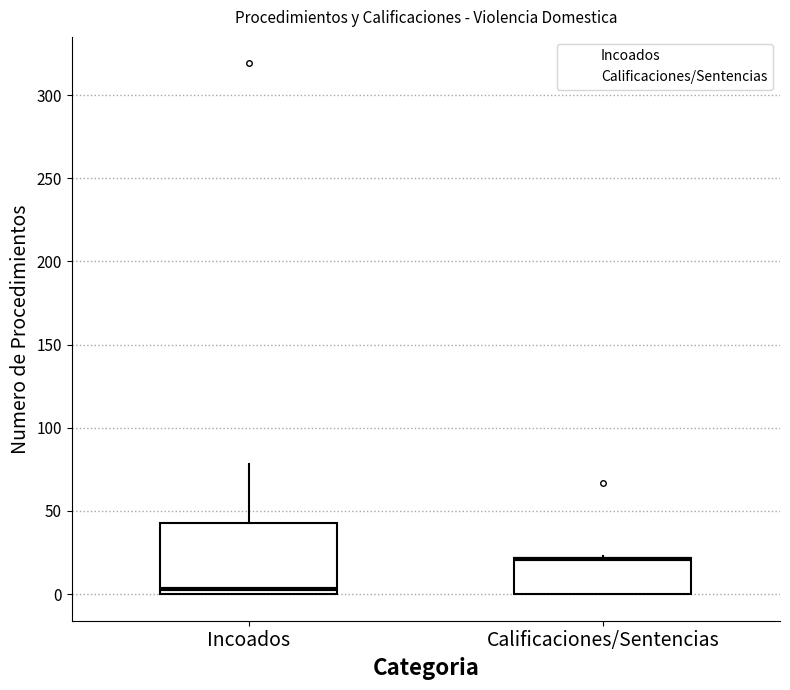

Reading left to right, transcribe this box plot: for each box, give where its median line is, the range the box spans, and where its two whiskers end, as read against the y-axis. The values are not printed on the chart, so give them approximately, as read against the axis.

Incoados: median 5, box 0 to 45, whiskers 0 to 80
Calificaciones/Sentencias: median 20 (drawn on the box's upper edge), box 0 to 20, whiskers 0 to 25